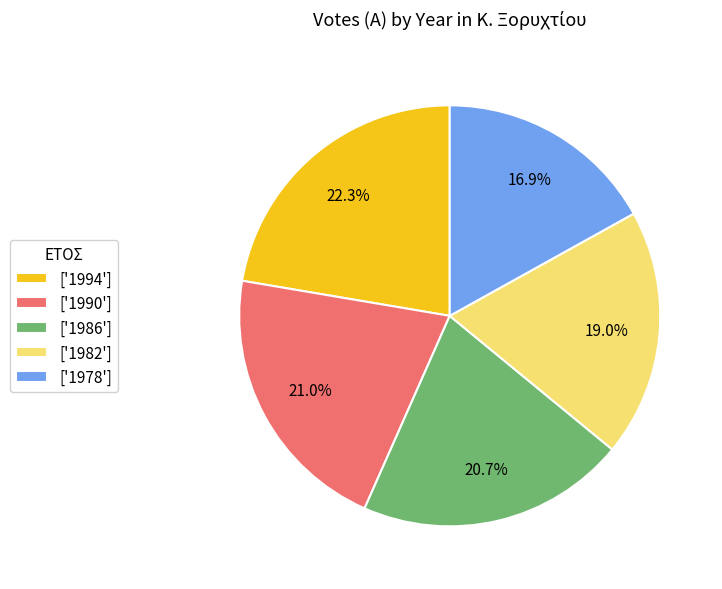

What portion of the pie excludes ['1986']?

79.3%